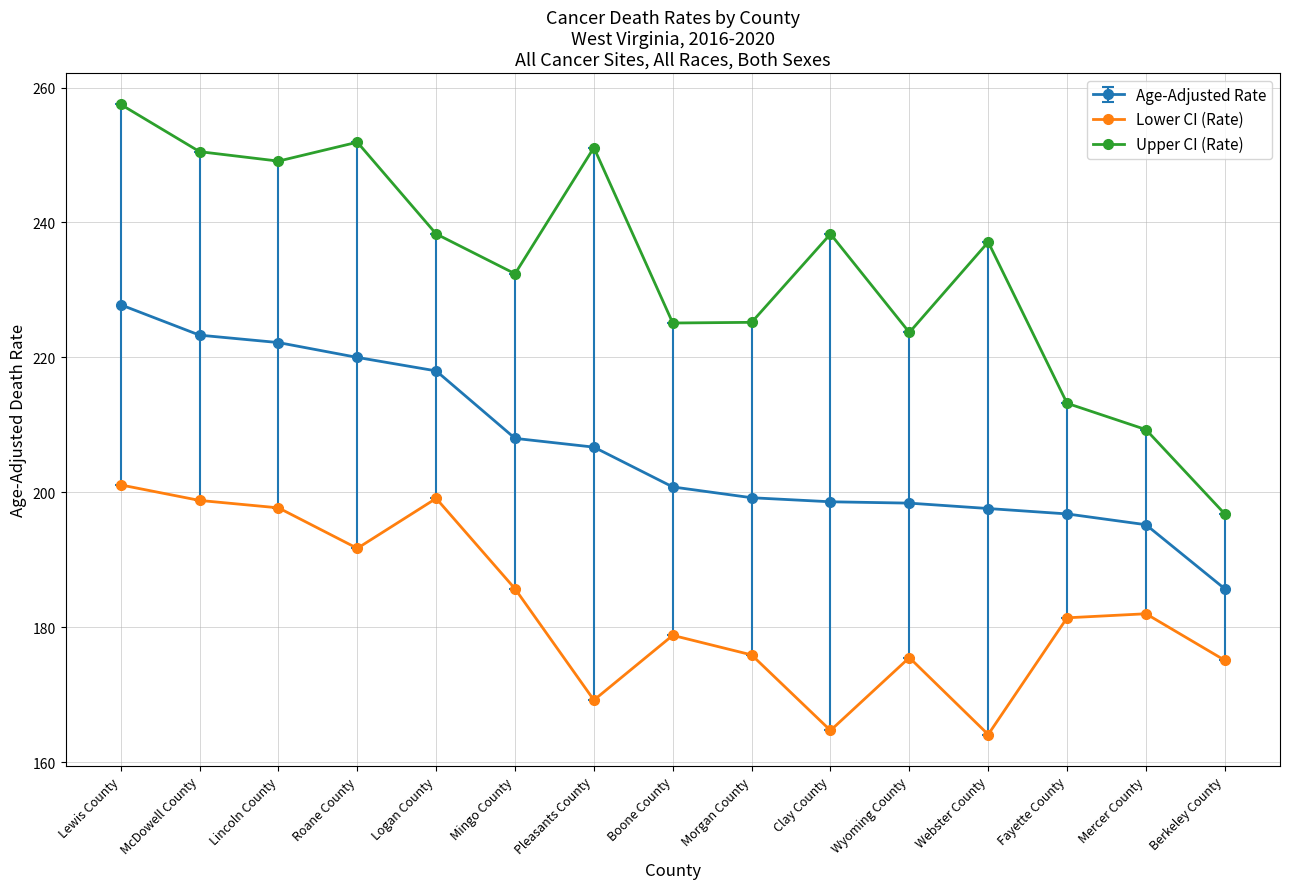

At Lewis County, list the series in order from smallest to largest.

Lower CI (Rate), Age-Adjusted Rate, Upper CI (Rate)